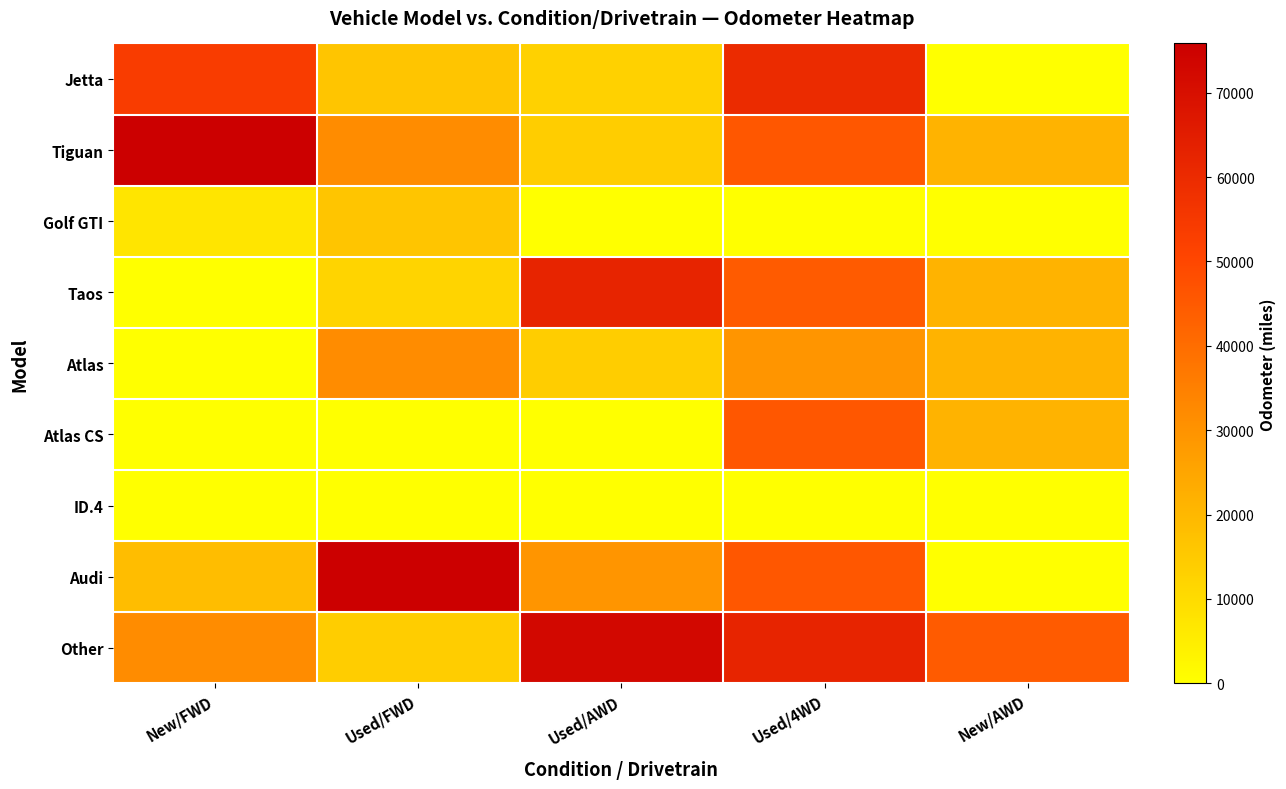

Reading left to right, extract all data points from this chart.

Jetta: New/FWD=53385	Used/FWD=16042	Used/AWD=12889	Used/4WD=59890	New/AWD=0
Tiguan: New/FWD=75840	Used/FWD=31729	Used/AWD=14218	Used/4WD=45710	New/AWD=21212
Golf GTI: New/FWD=7198	Used/FWD=16042	Used/AWD=5	Used/4WD=0	New/AWD=0
Taos: New/FWD=0	Used/FWD=11936	Used/AWD=62430	Used/4WD=44494	New/AWD=21212
Atlas: New/FWD=0	Used/FWD=31729	Used/AWD=14218	Used/4WD=29430	New/AWD=21212
Atlas CS: New/FWD=0	Used/FWD=0	Used/AWD=0	Used/4WD=45710	New/AWD=21212
ID.4: New/FWD=5	Used/FWD=0	Used/AWD=0	Used/4WD=0	New/AWD=0
Audi: New/FWD=18472	Used/FWD=75840	Used/AWD=29430	Used/4WD=45710	New/AWD=0
Other: New/FWD=31729	Used/FWD=14218	Used/AWD=72682	Used/4WD=62430	New/AWD=44494